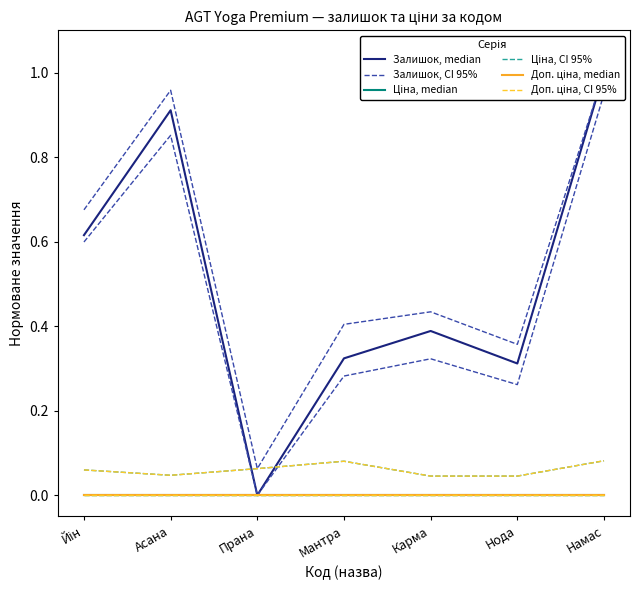

Which series has the largest total across all categories?

Залишок, CI 95%